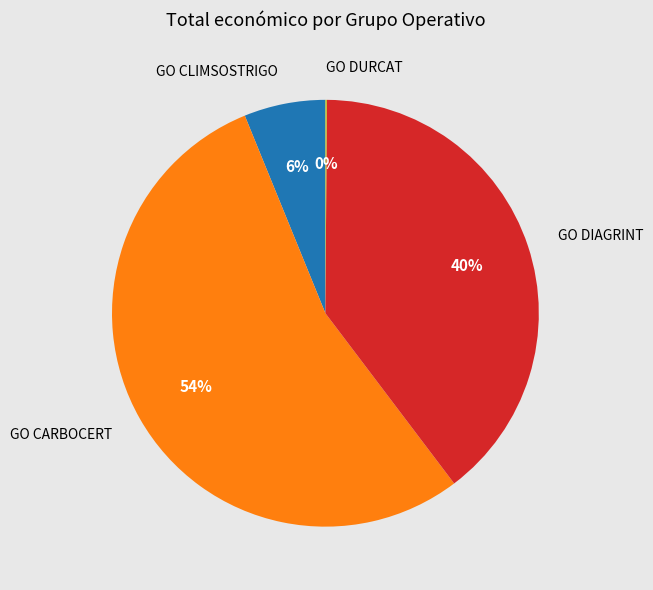

Which slice is the largest?

GO CARBOCERT